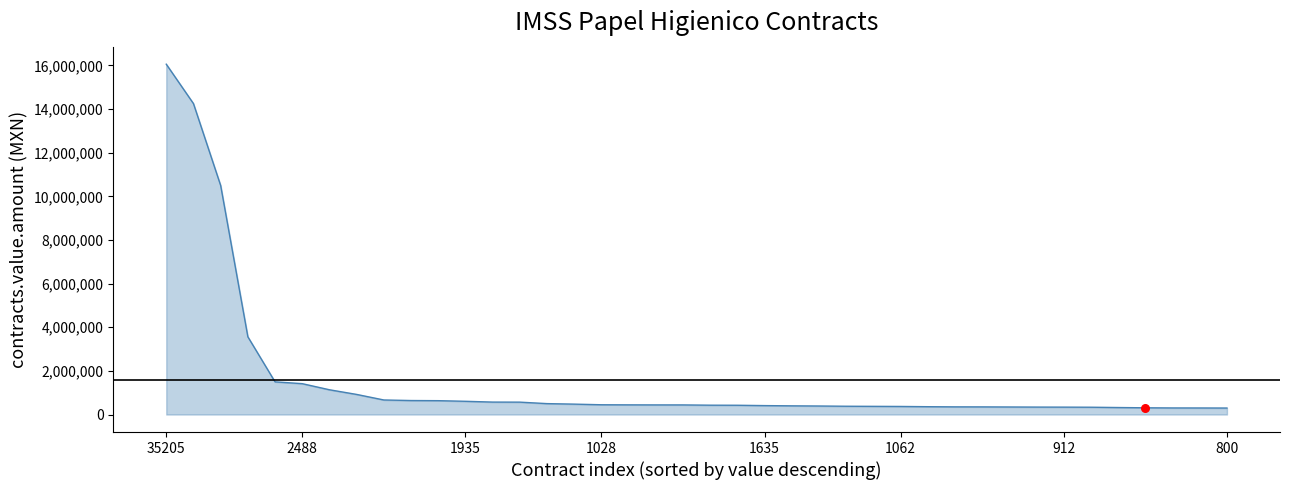

What is the greatest value displayed?

16057831.3